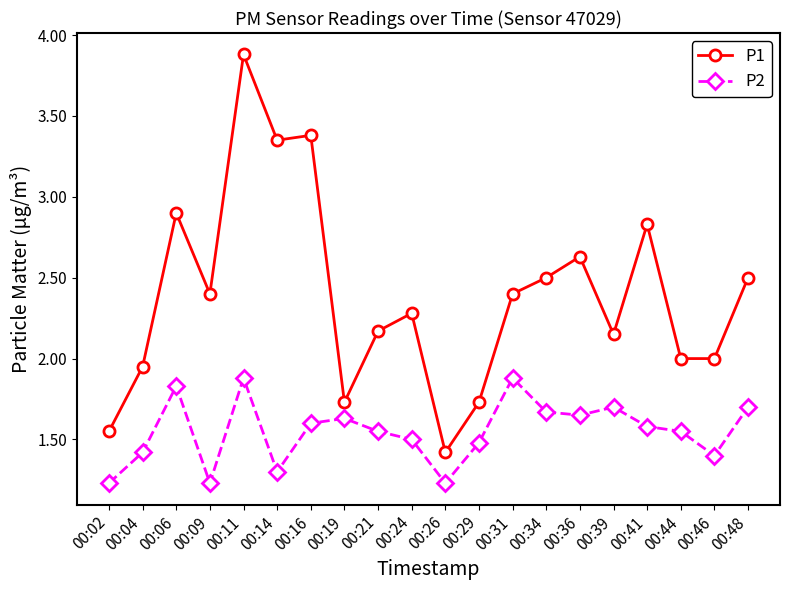

How many categories are shown in the chart?

20